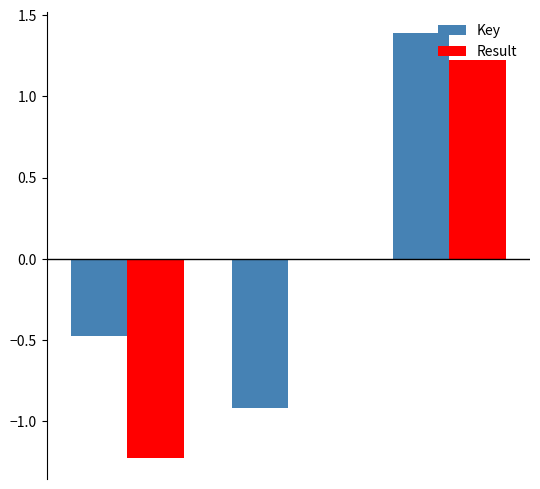

Are the bars horizontal?

No